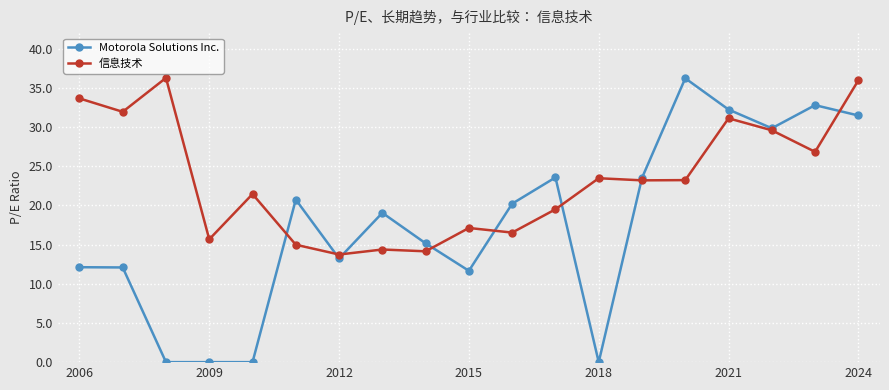

Which series has the largest total across all categories?

信息技术